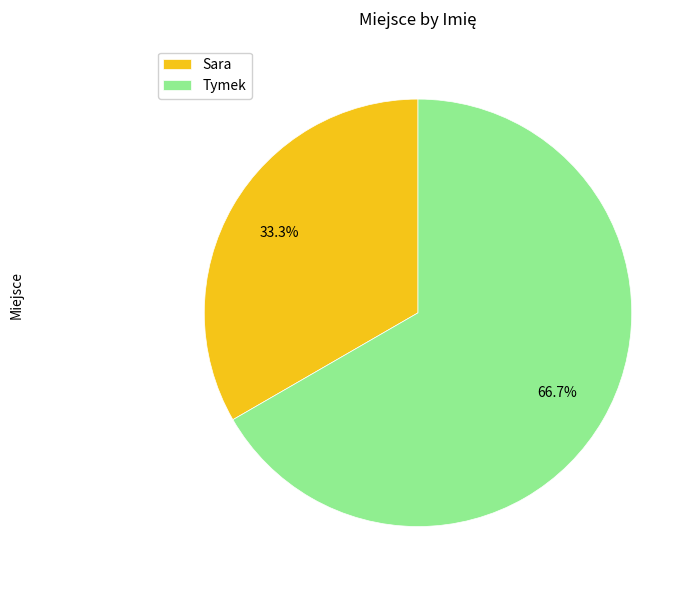

What is the total percentage of Tymek and Sara?

100.0%